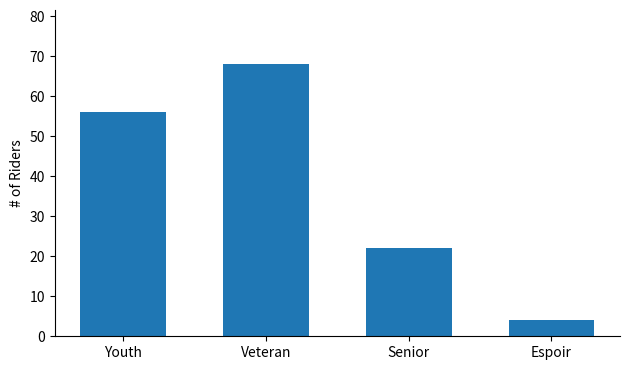

What is the difference between the maximum and minimum values?

64